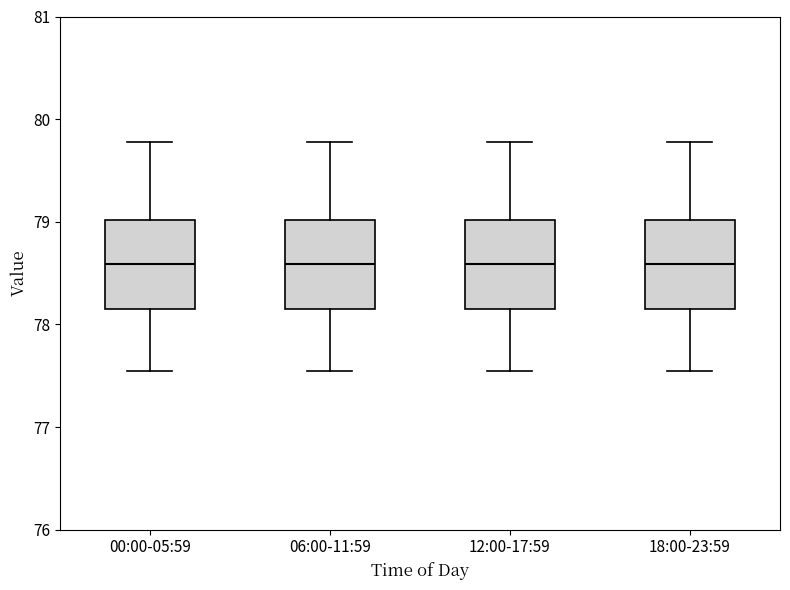

Where does the lower whisker of the box for 18:00-23:59 end on the y-axis? The values are not printed on the chart, so give them approximately, as read against the axis.

77.6